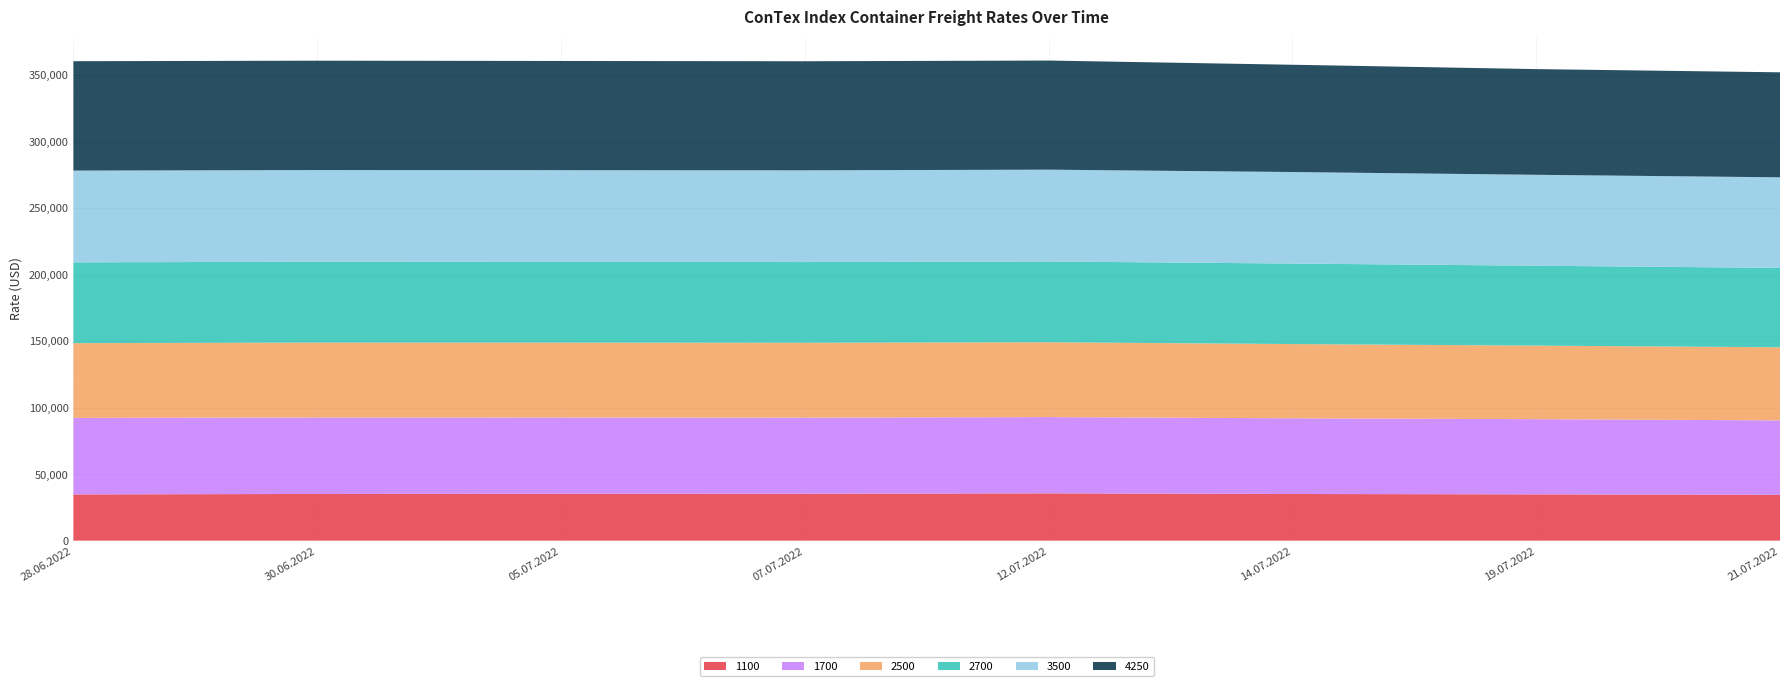

Reading left to right, what are all the values shown in this chart?

1100: 28.06.2022=34746	30.06.2022=35104	05.07.2022=35209	07.07.2022=35255	12.07.2022=35558	14.07.2022=35075	19.07.2022=34792	21.07.2022=34463
1700: 28.06.2022=57546	30.06.2022=57483	05.07.2022=57350	07.07.2022=57186	12.07.2022=57313	14.07.2022=56896	19.07.2022=56529	21.07.2022=55946
2500: 28.06.2022=56182	30.06.2022=56314	05.07.2022=56318	07.07.2022=56323	12.07.2022=56286	14.07.2022=55805	19.07.2022=55295	21.07.2022=54945
2700: 28.06.2022=60732	30.06.2022=60755	05.07.2022=60650	07.07.2022=60650	12.07.2022=60700	14.07.2022=60518	19.07.2022=60073	21.07.2022=59673
3500: 28.06.2022=68980	30.06.2022=68935	05.07.2022=68980	07.07.2022=68980	12.07.2022=69030	14.07.2022=68815	19.07.2022=68335	21.07.2022=68100
4250: 28.06.2022=82220	30.06.2022=82205	05.07.2022=82080	07.07.2022=81980	12.07.2022=82020	14.07.2022=80635	19.07.2022=79450	21.07.2022=78935